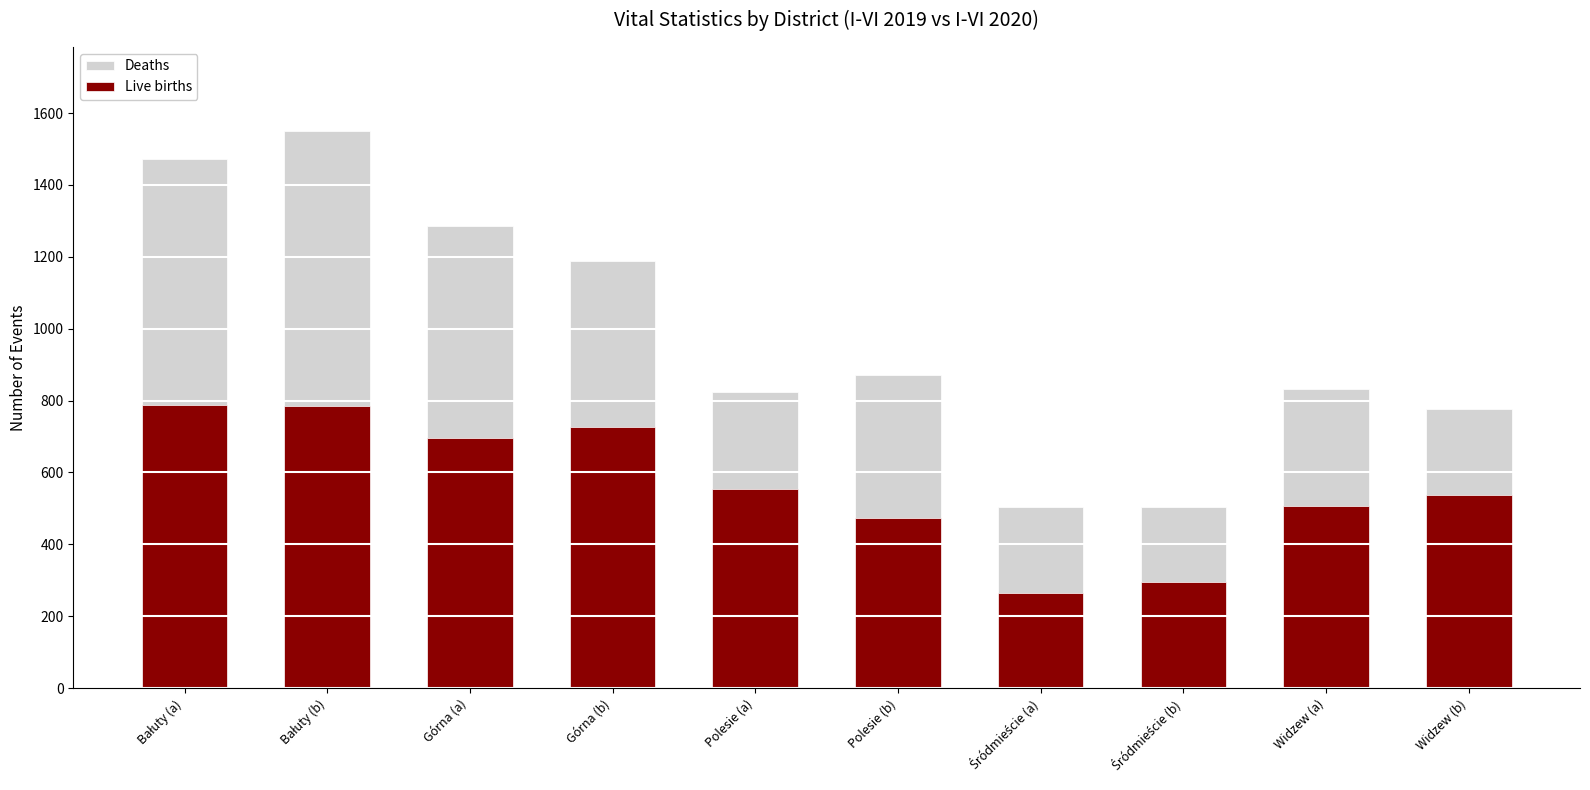

What is the difference between the second highest and minimum values in the Live births series?

518